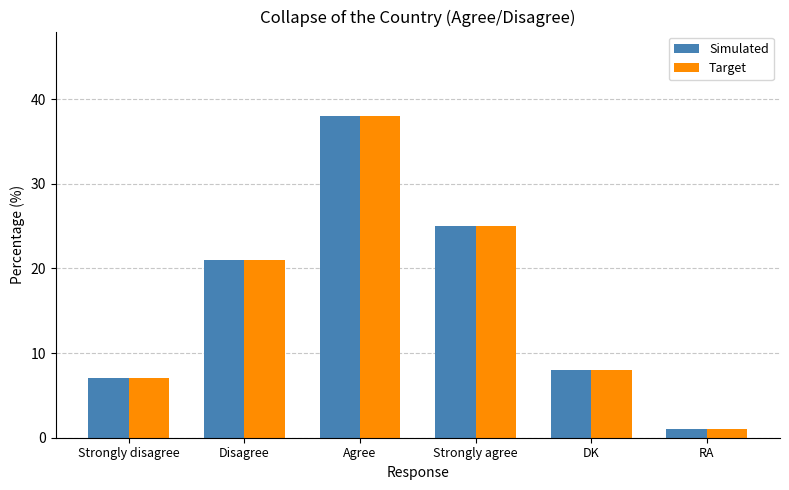

What is the difference between the Target values at RA and Agree?

37